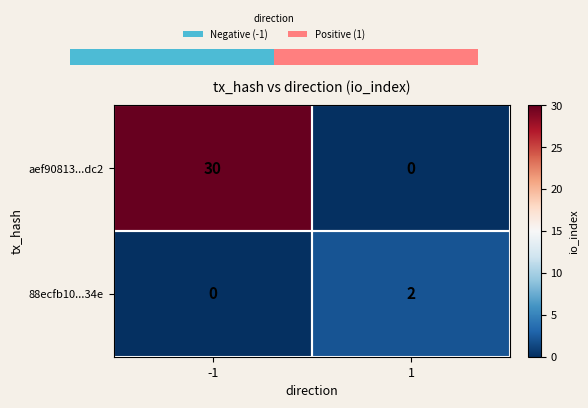

Count the aef90813...dc2 values in the range 0 to 30.

2